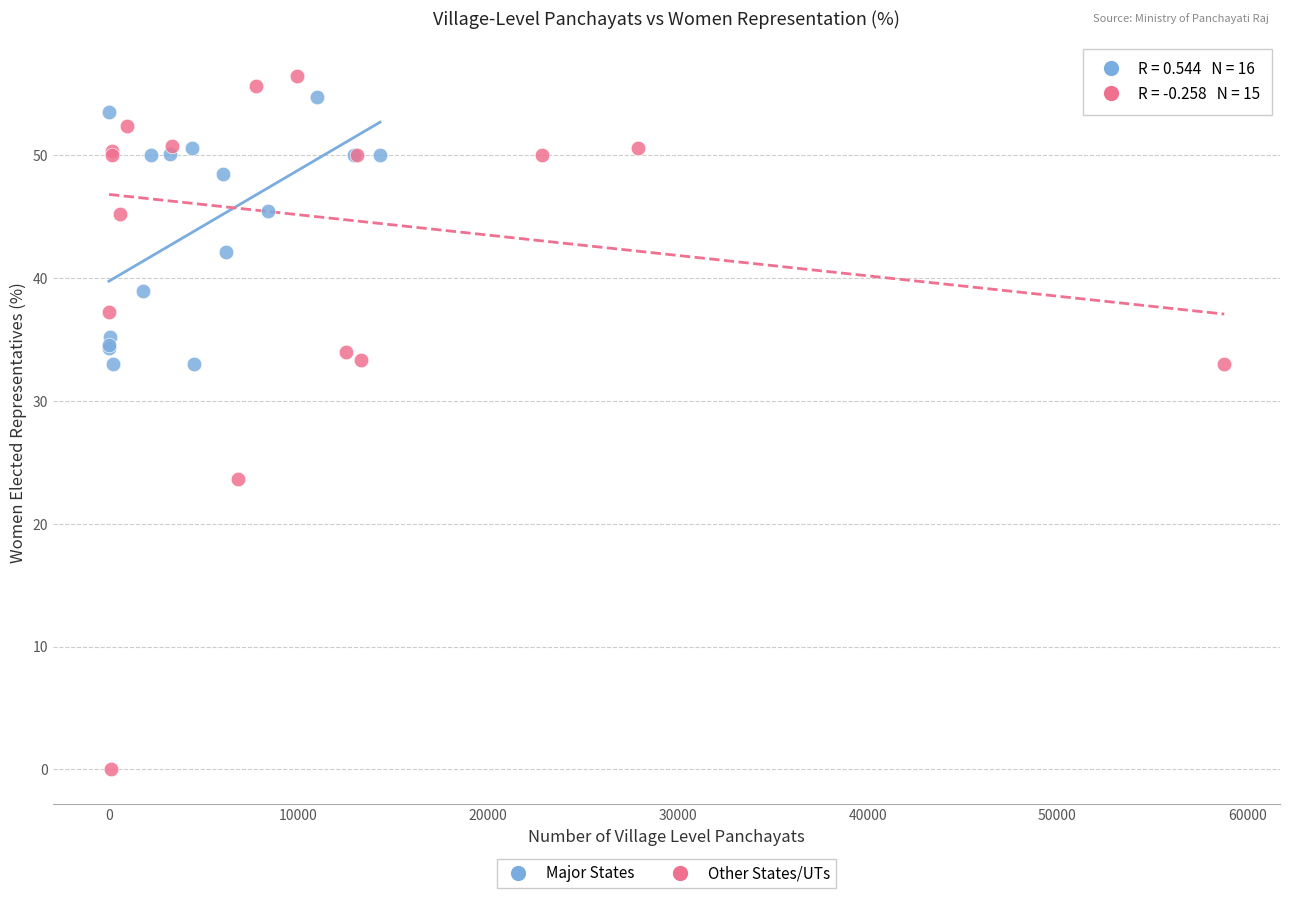

Which series reaches the minimum Y coordinate?

Other States/UTs